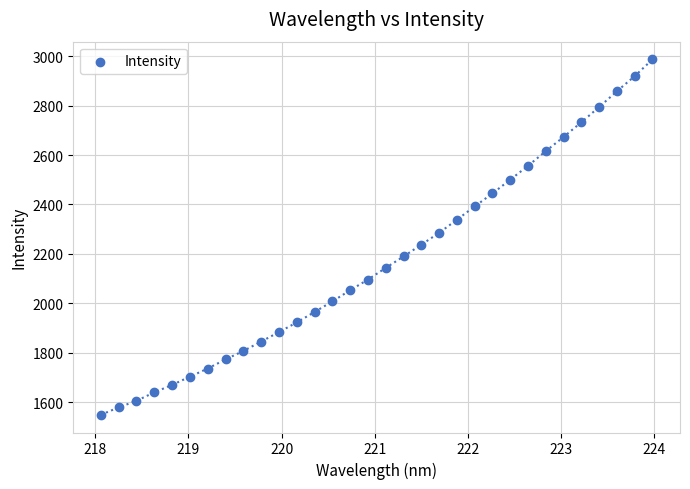

What is the range of X values (max minus min)?

5.9